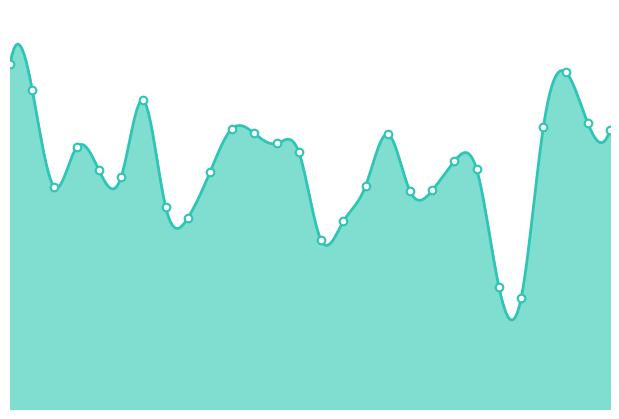

Which has a higher value, 20 or 23?

20